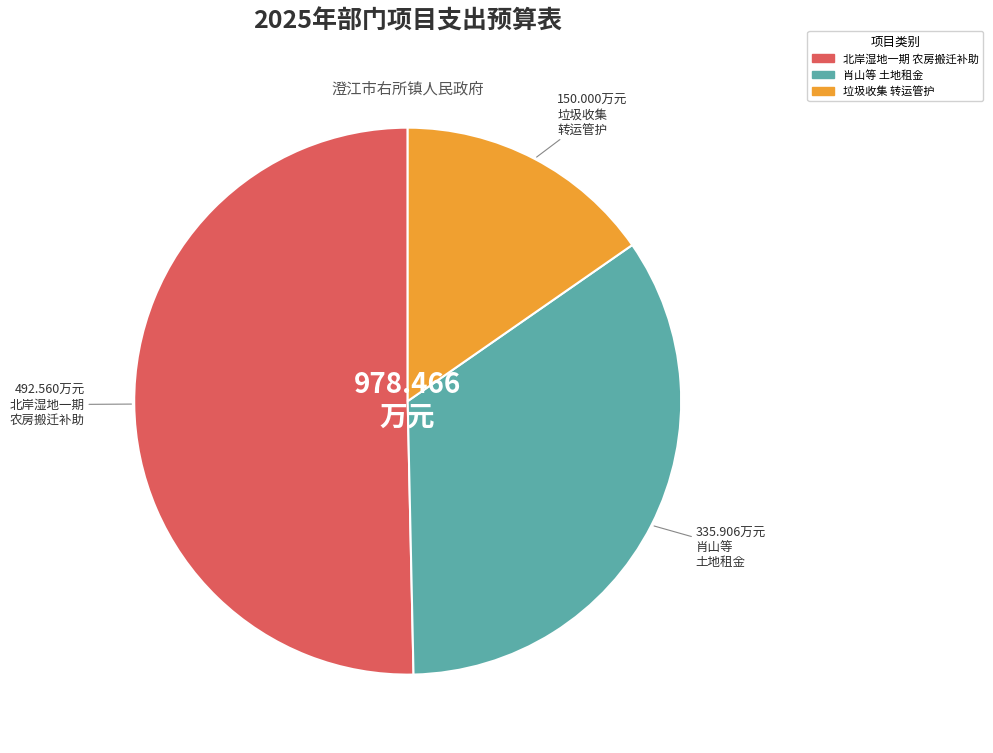

Count the number of slices in the pie.

3